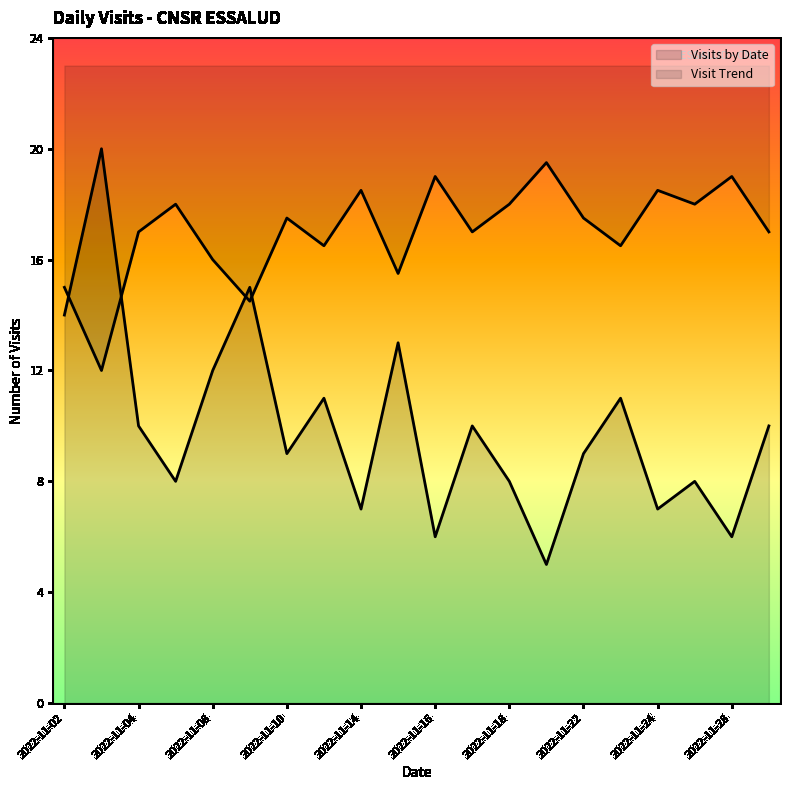

How many points are lower than both their immediate neighbors (excluding endpoints)?

7